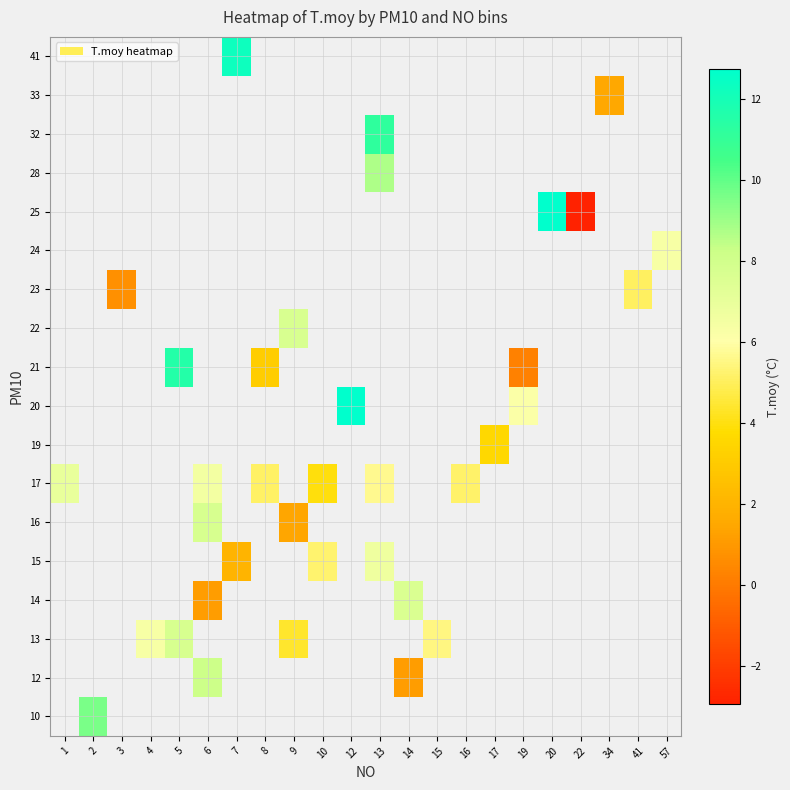

Is it true that row_8 equals 6.1 at 19?

True